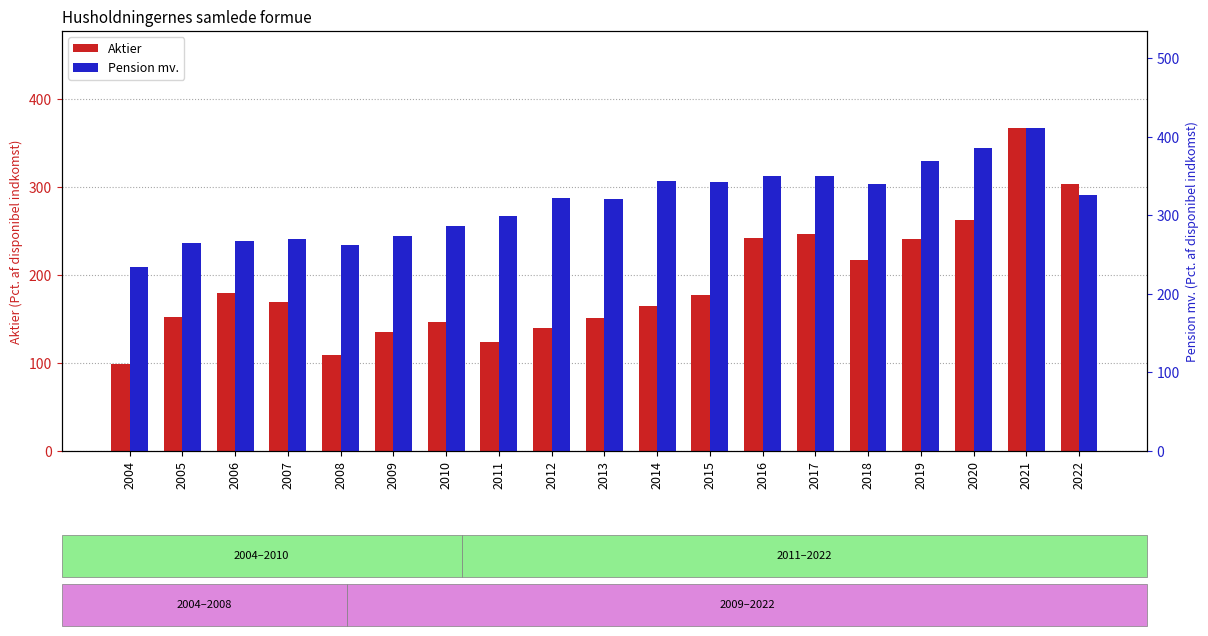

What is the minimum value for Aktier?

99.1